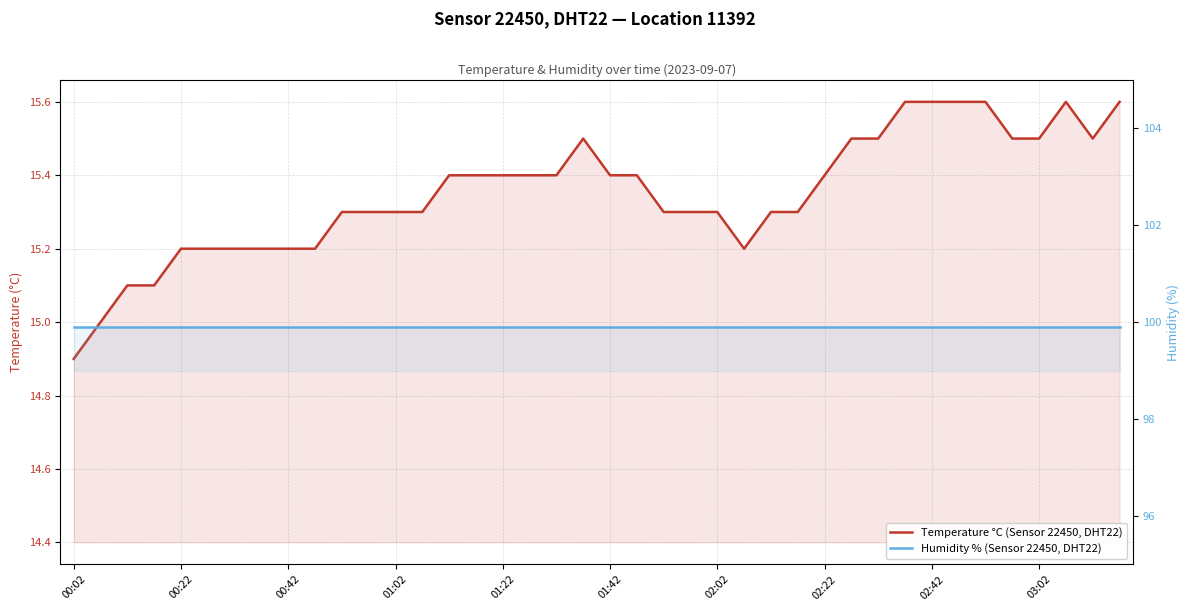

Where is the first local maximum for Temperature °C (Sensor 22450, DHT22)?

19